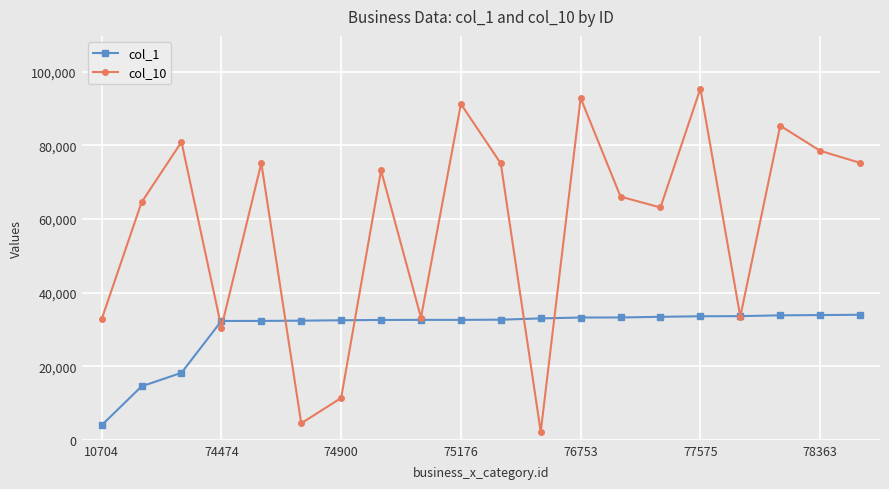

What is the value of the col_10 point at the 16th from the left?

95401